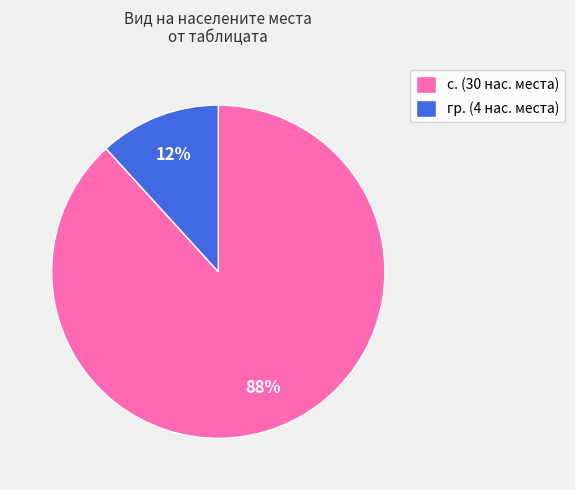

Which slice represents more than half of the pie?

с.